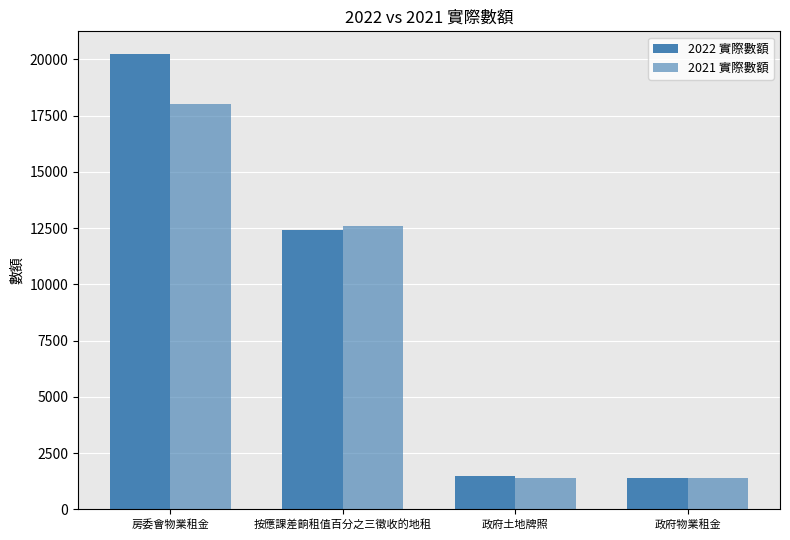

What is the difference between the 2021 實際數額 values at 按應課差餉租值百分之三徵收的地租 and 政府物業租金?

11199